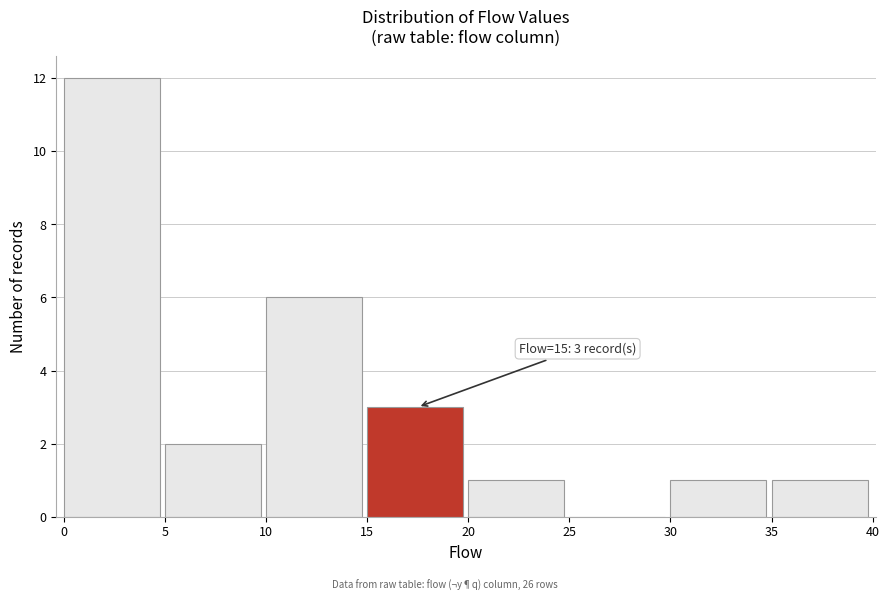

Which range on the x-axis has the tallest bar?

0 to 5